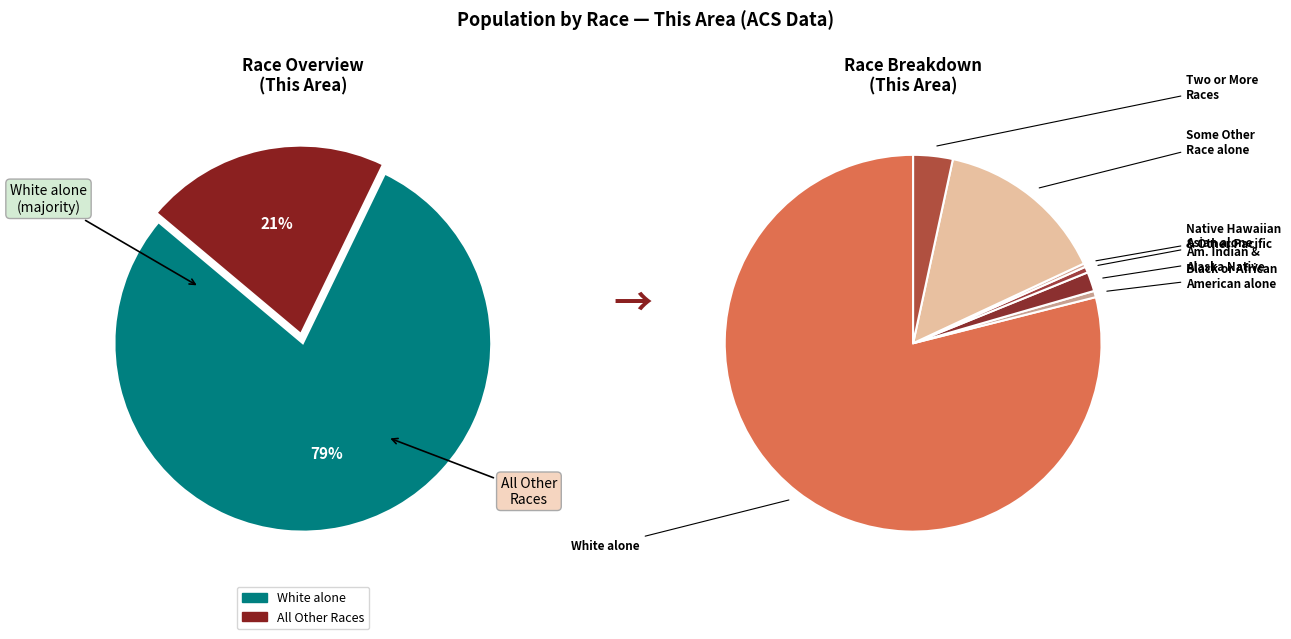

Is there a majority slice in this chart?

Yes